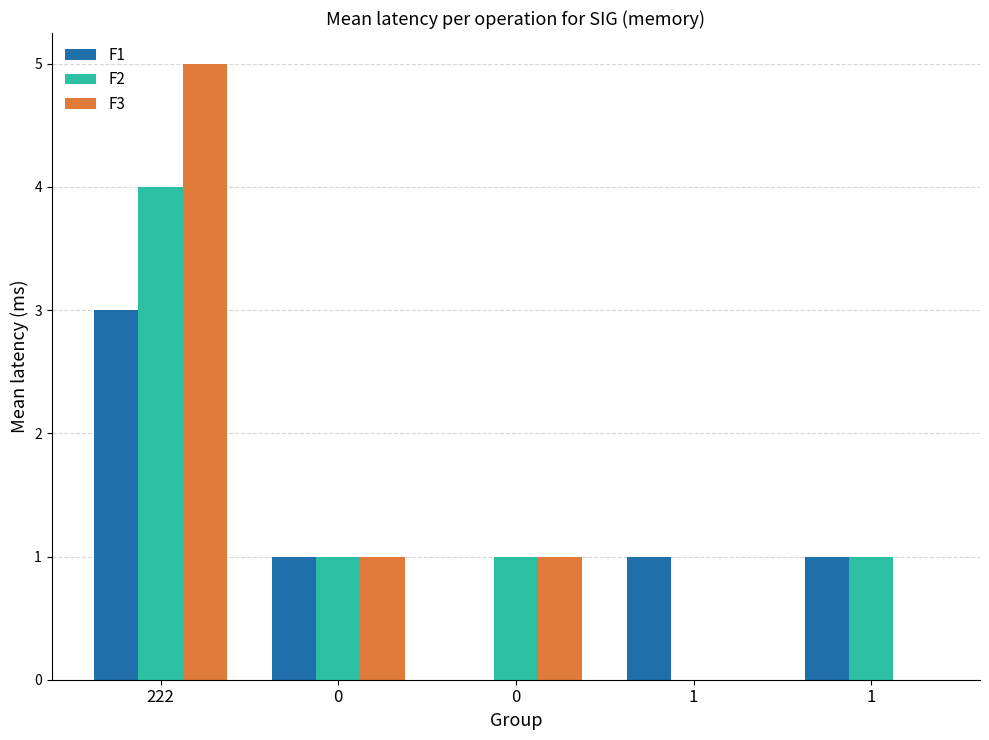

Reading left to right, what are all the values shown in this chart?

F1: 3	1	0	1	1
F2: 4	1	1	0	1
F3: 5	1	1	0	0